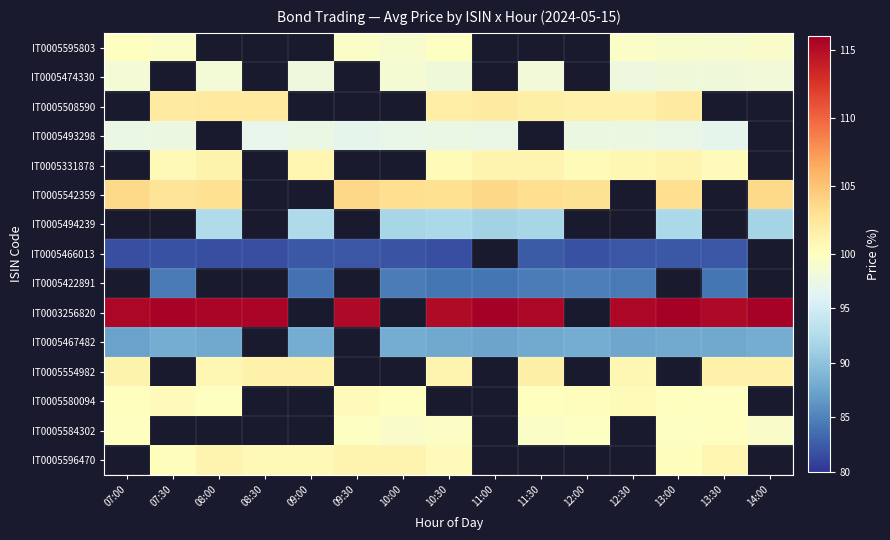

What value does the IT0005595803 series have at 07:00?

99.9